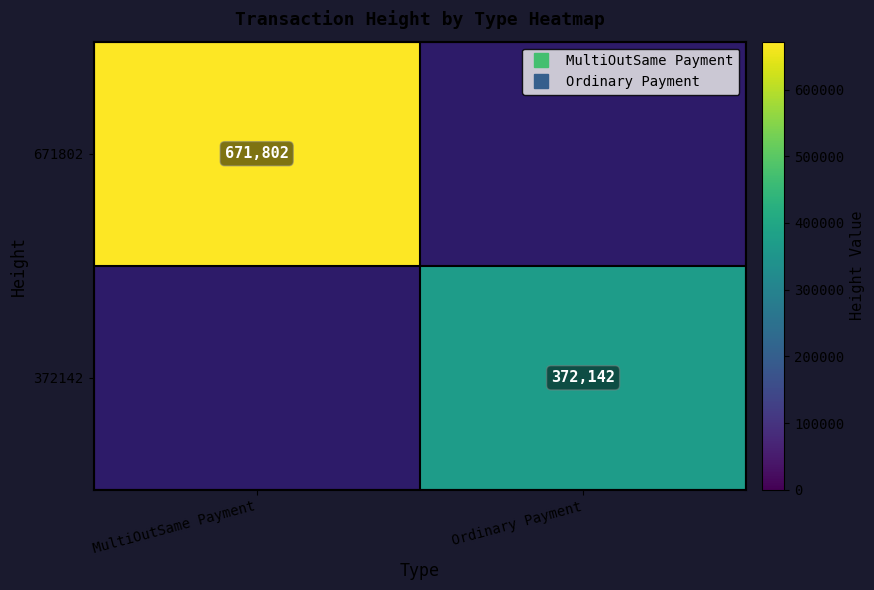

How many values in 372142 are above zero?

1